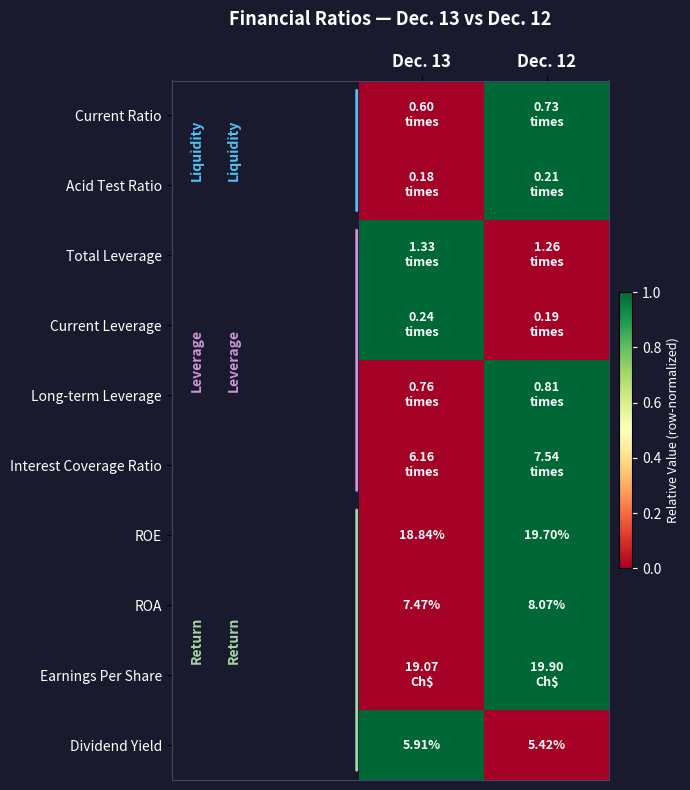

The value of ROA at Dec. 13 is 0. True or false?

True